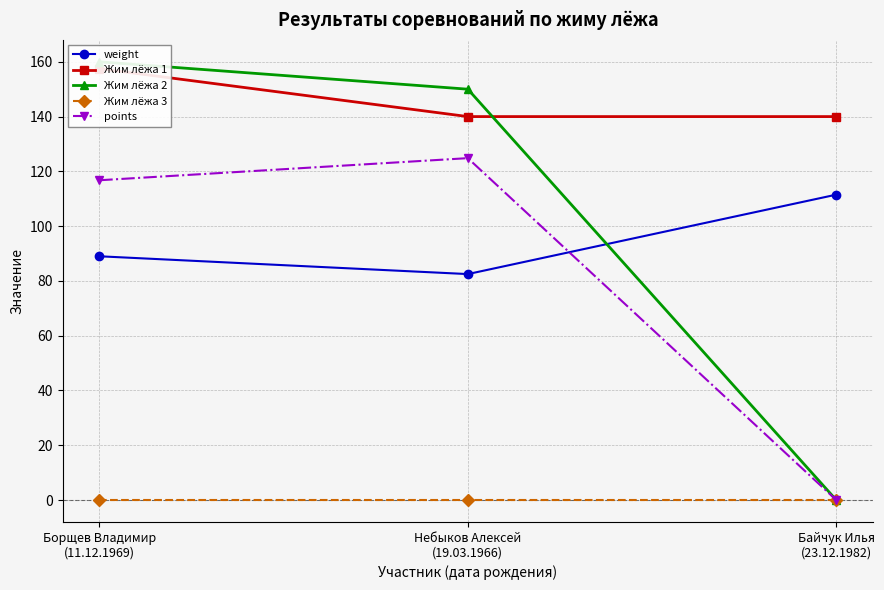

What is the maximum value shown in the chart?

160.0